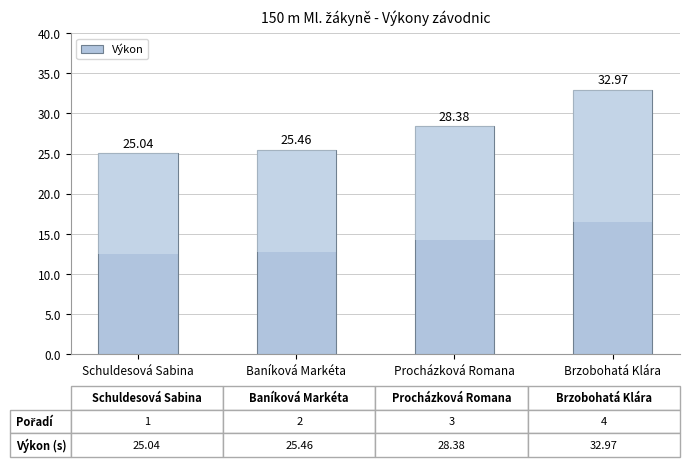

Reading left to right, list all the values displayed in this chart.

25.0	25.5	28.4	33.0